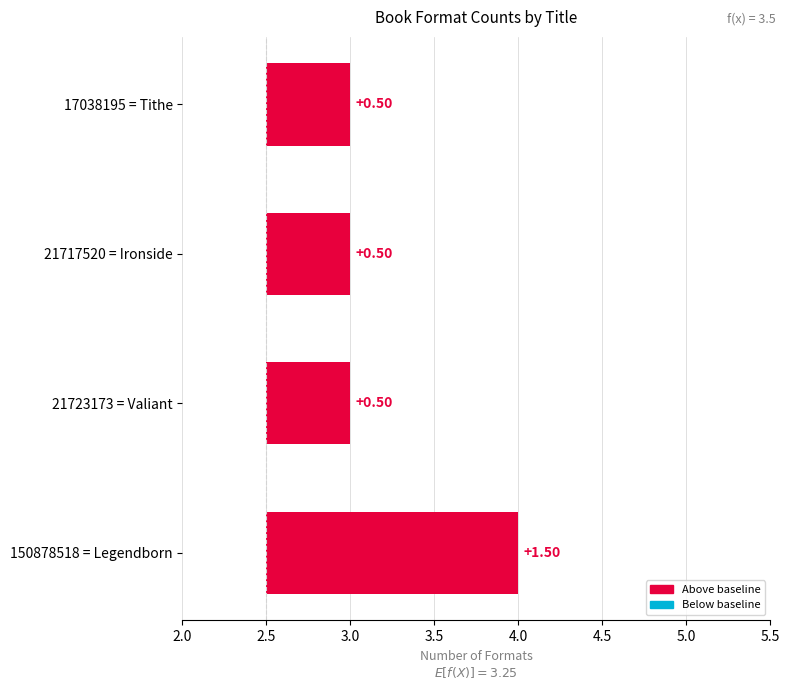

Count the number of data series in this chart.

1